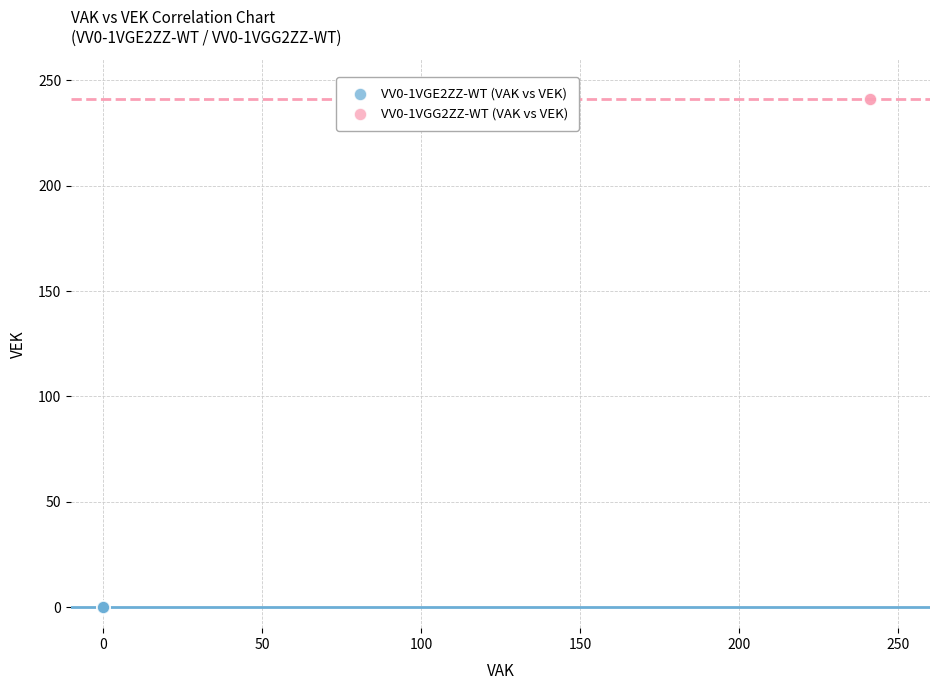

What are all the series names shown in the legend?

VV0-1VGE2ZZ-WT (VAK vs VEK), VV0-1VGG2ZZ-WT (VAK vs VEK)